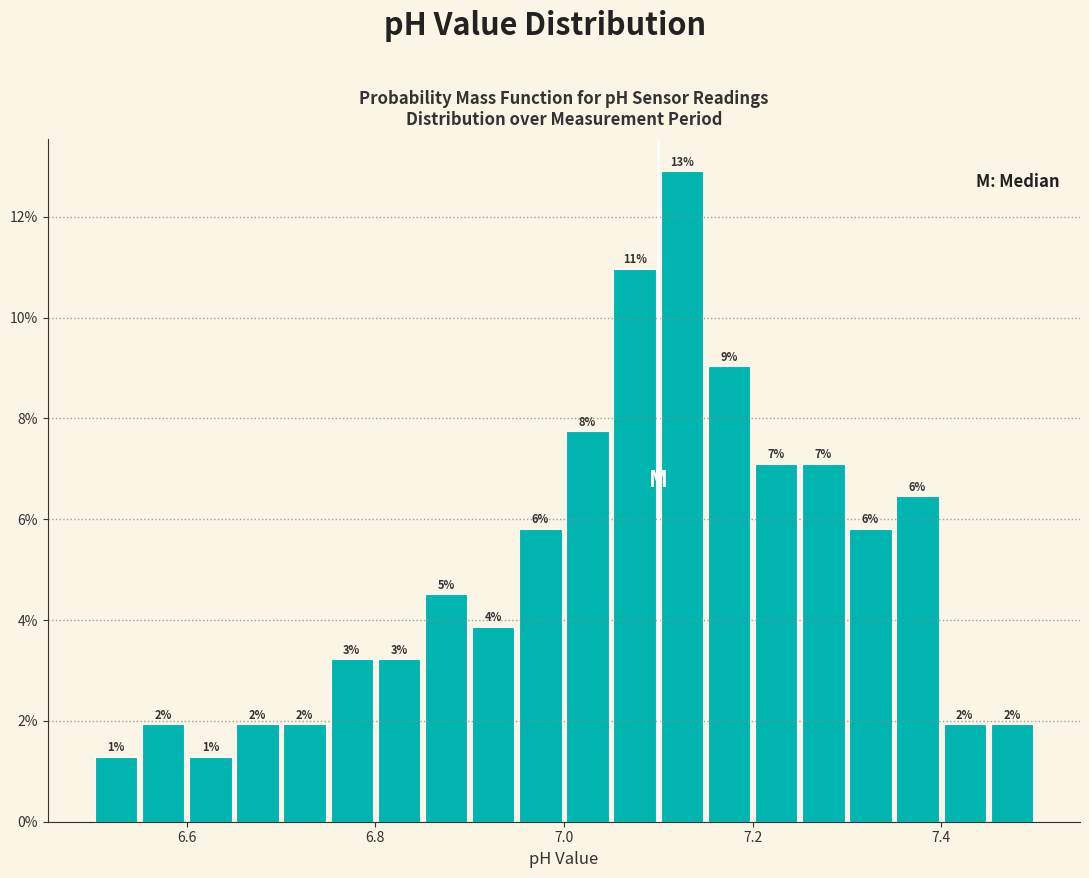

Read against the x-axis, roughly where is the centre of the tallest bar?

7.12